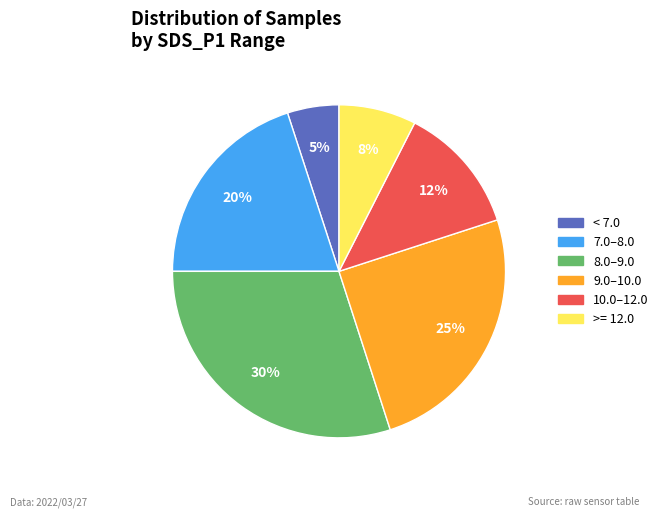

To the nearest percent, what is the average slice percentage?

17%